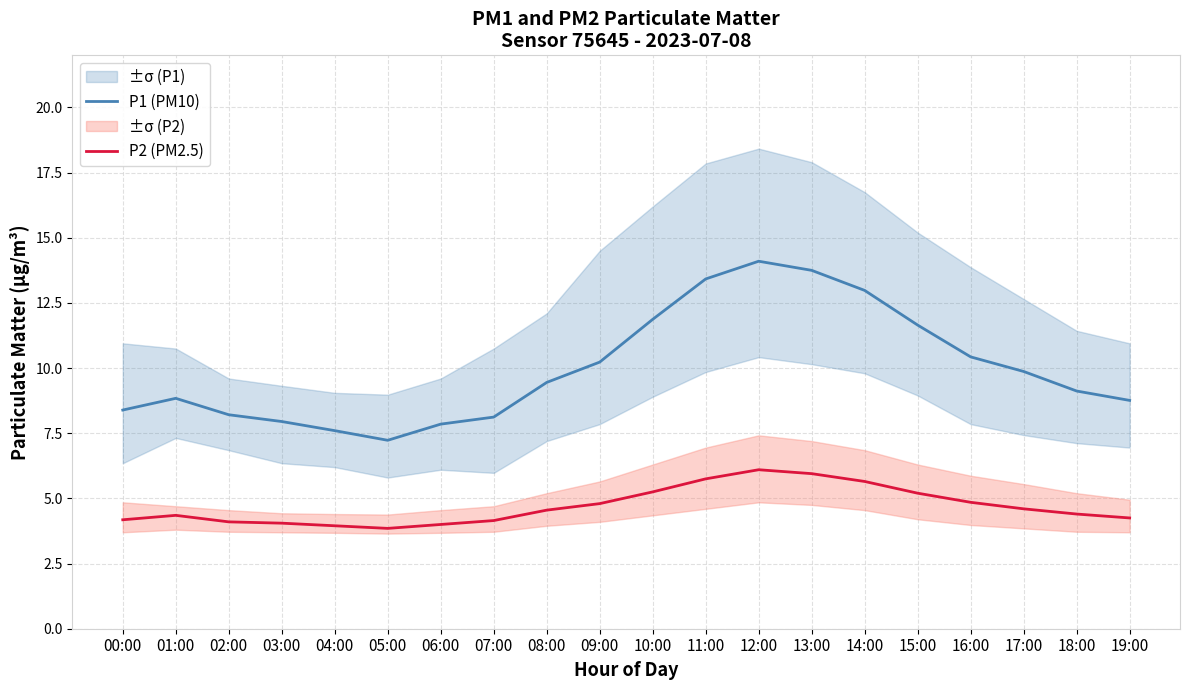

What is the total value across all series at 12:00?

20.2